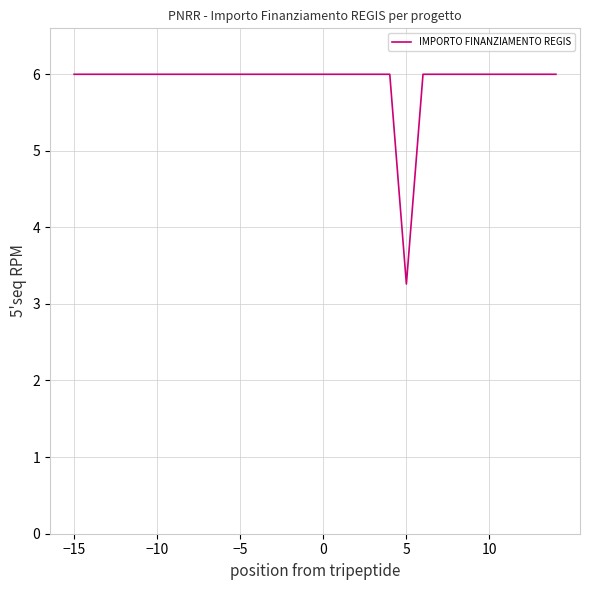

What is the minimum value shown in the chart?

3.3